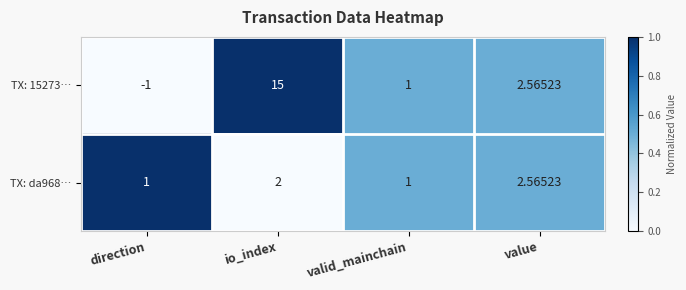

Which category has the lowest value across all series?

direction